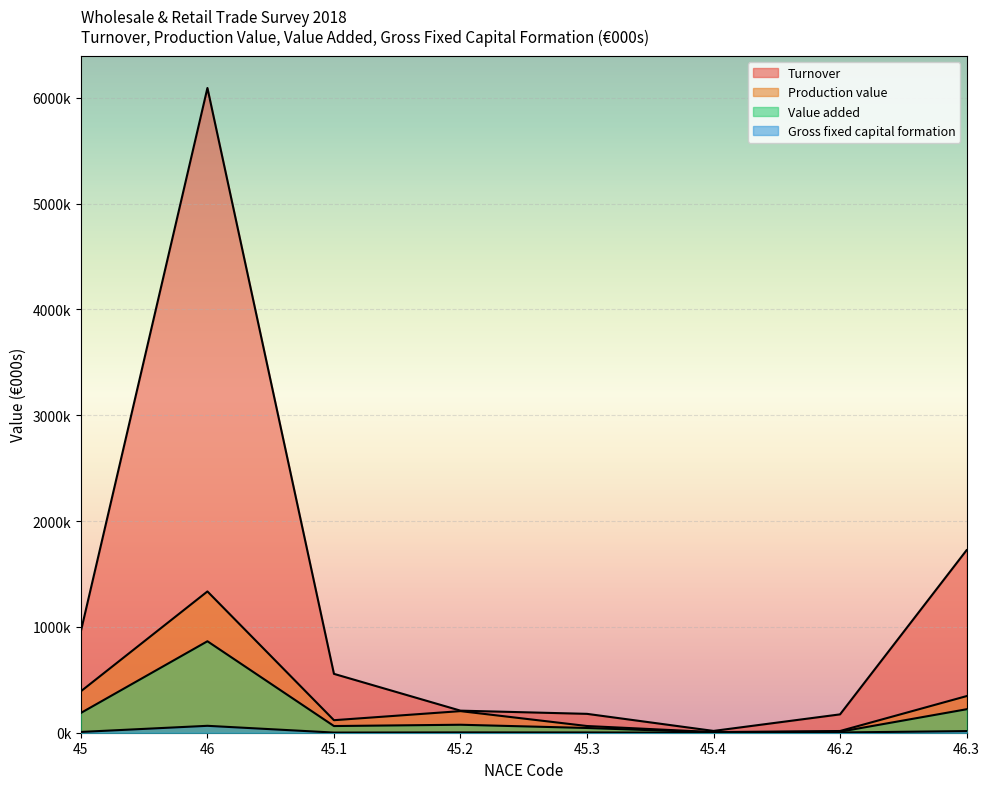

What is the label of the 1st point from the left?

45